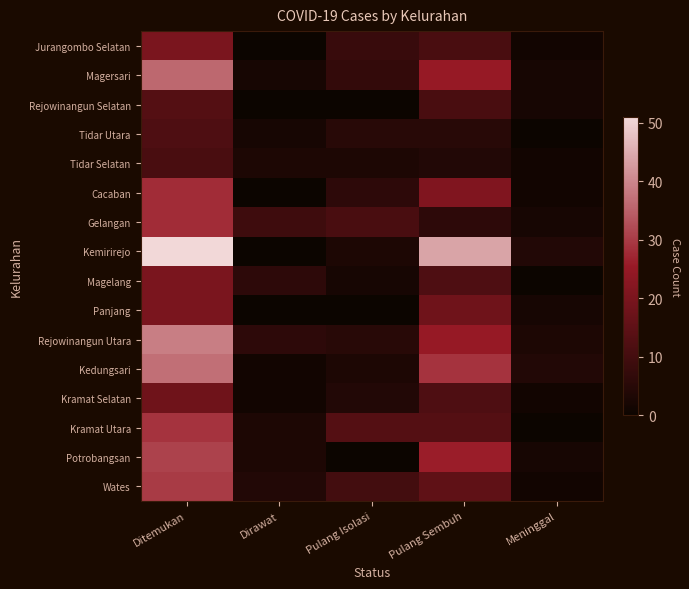

What is the total value across all series at Ditemukan?

423